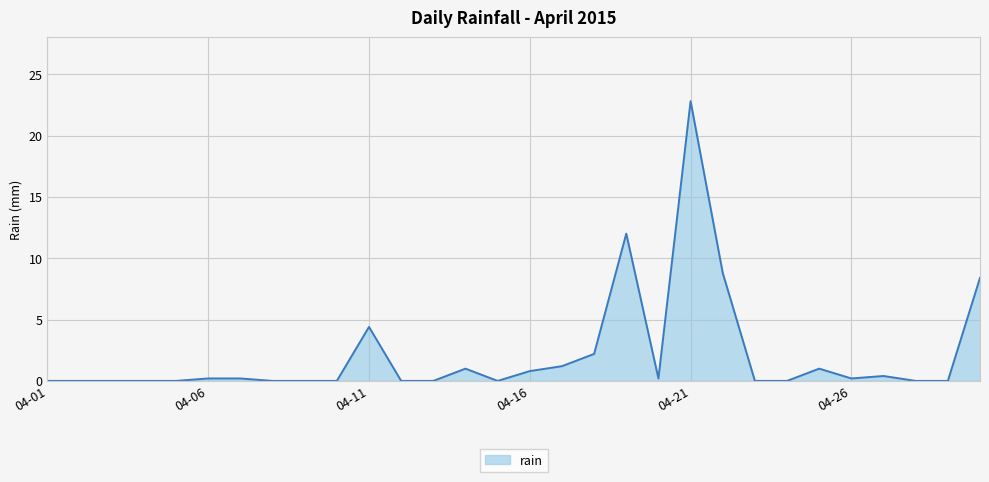

How many lines are shown in the chart?

1